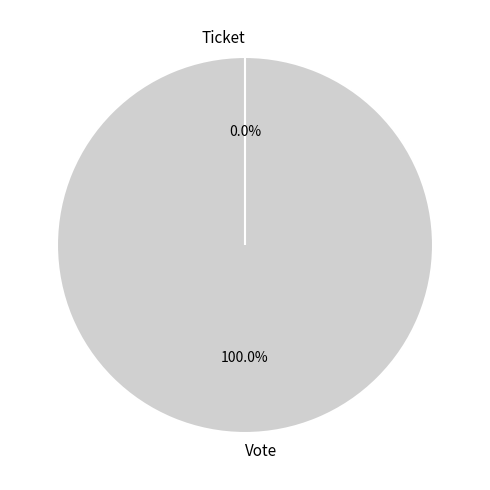

Which has a higher value, Vote or Ticket?

Vote